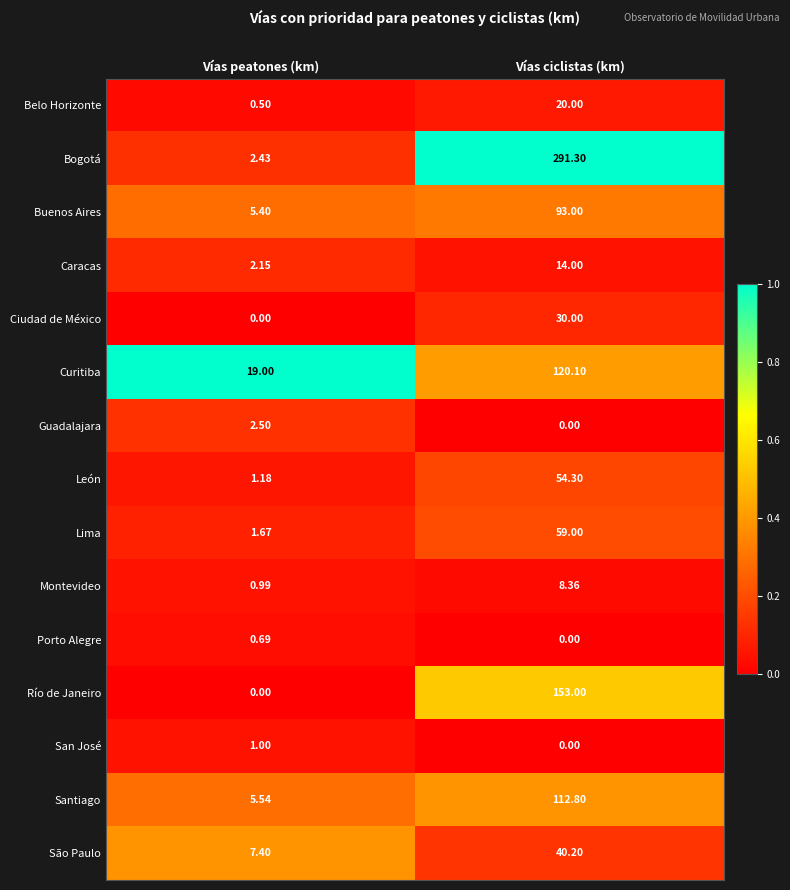

What is the difference between the highest and lowest values at Vías ciclistas (km)?

291.3